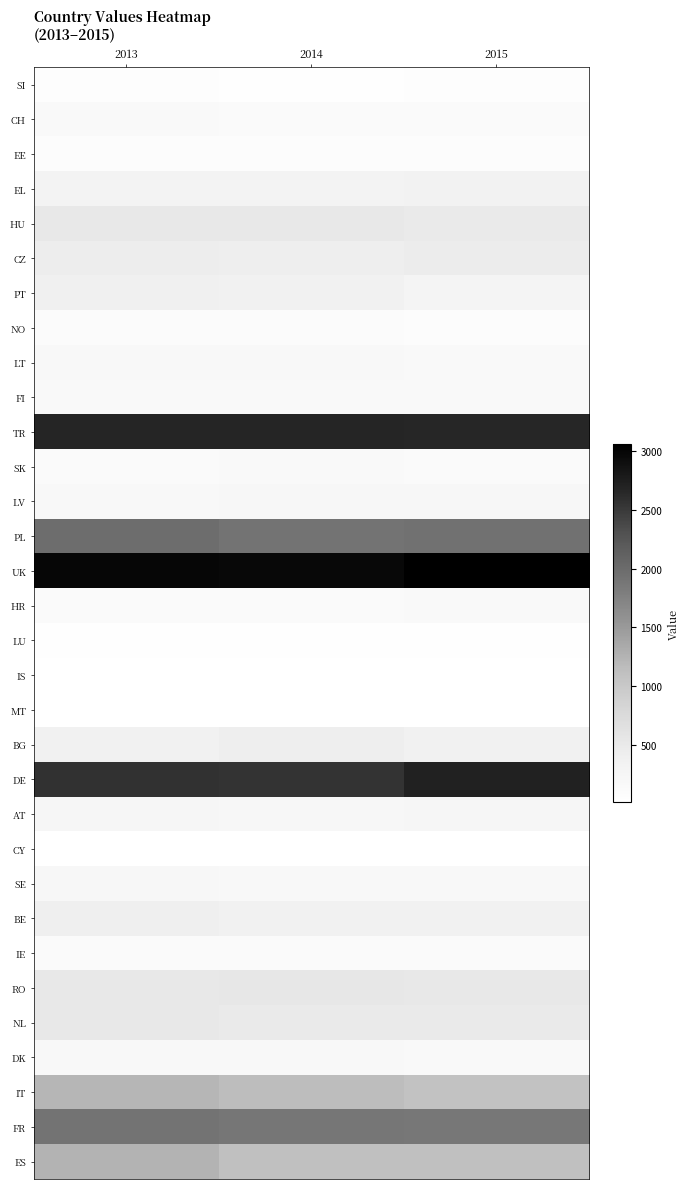

At how many categories does at least one series exceed 2965?

3